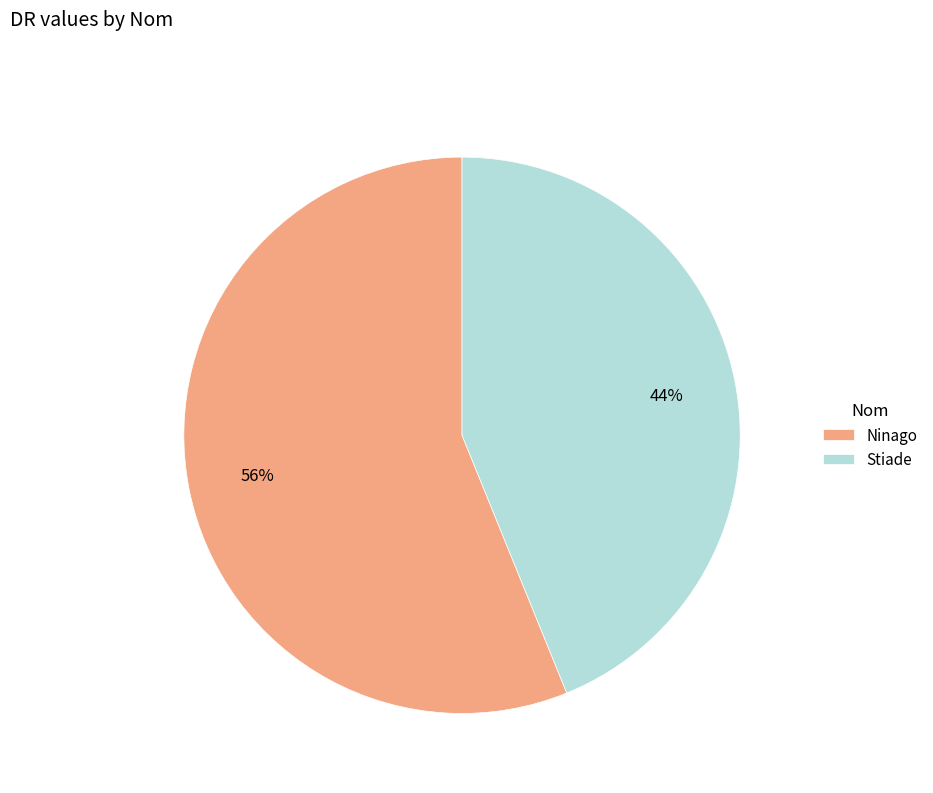

Rank the categories by value from lowest to highest.

Stiade, Ninago